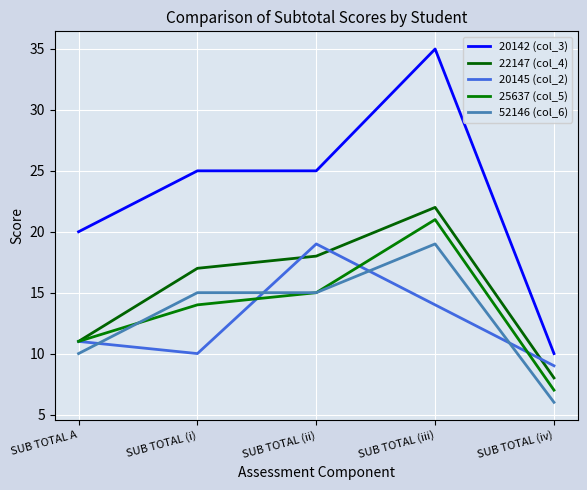

What are all the series names shown in the legend?

20142 (col_3), 22147 (col_4), 20145 (col_2), 25637 (col_5), 52146 (col_6)